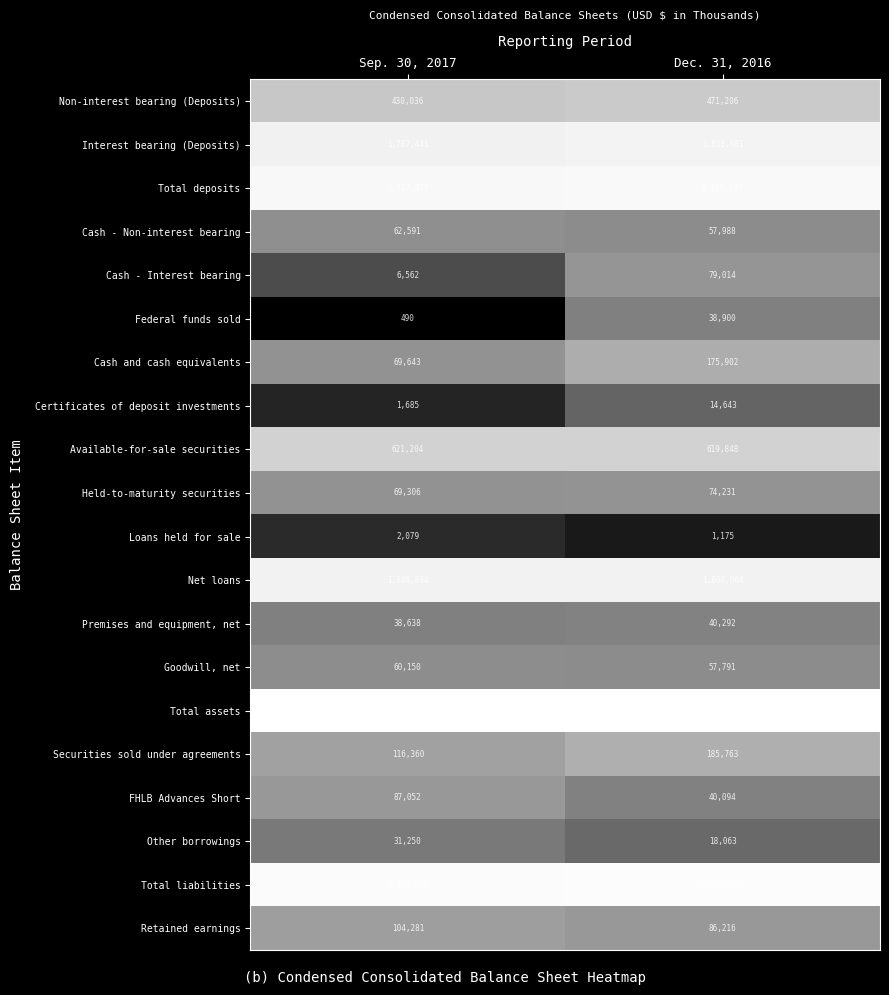

The Certificates of deposit investments series shows 14643 at Dec. 31, 2016. True or false?

True